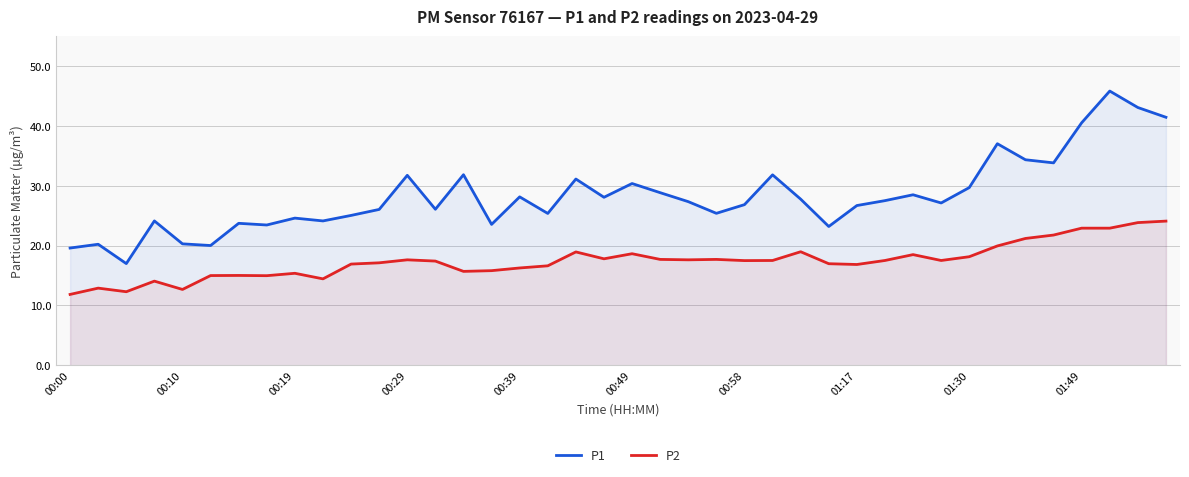

In P2, how many points are lower than both neighbors (excluding endpoints)?

10